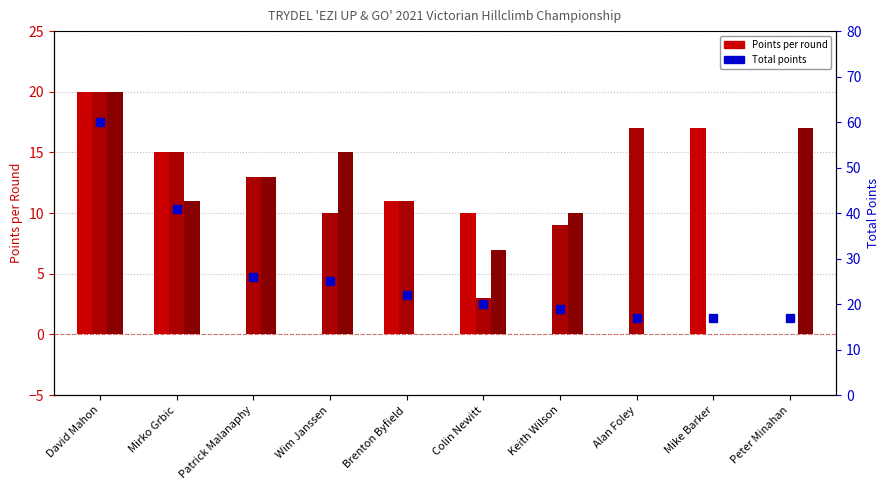

Which series has the largest total across all categories?

Total